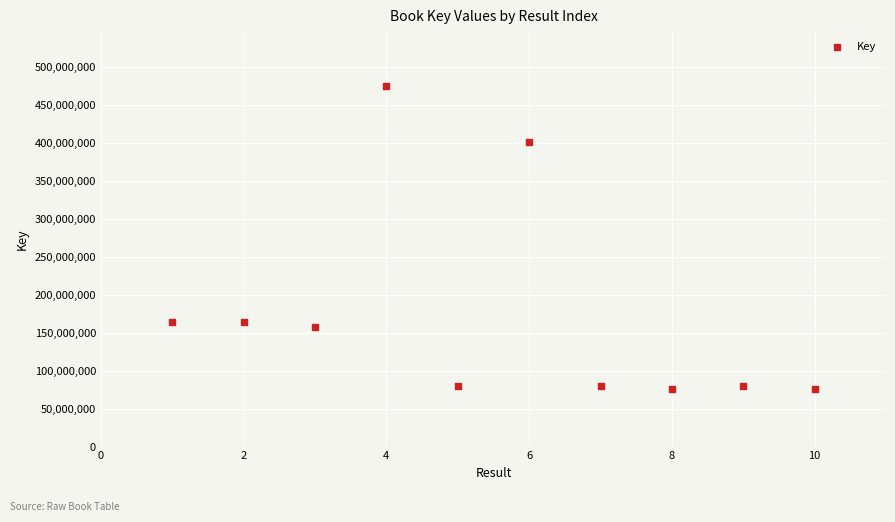

What is the range of Y values (max minus min)?

399157454